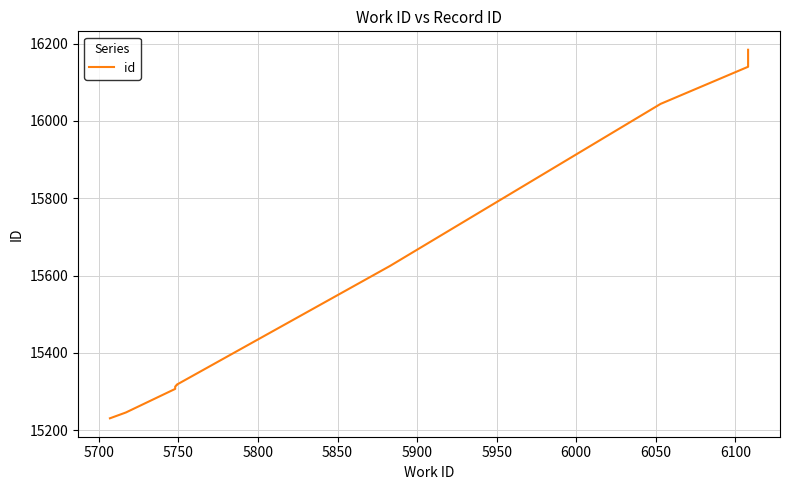

What is the difference between the maximum and minimum values?

953